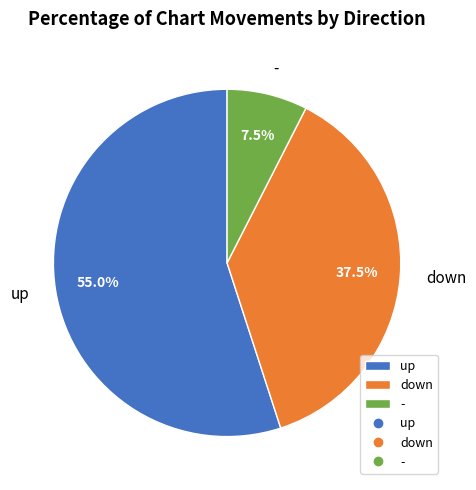

How many slices are in this pie chart?

3